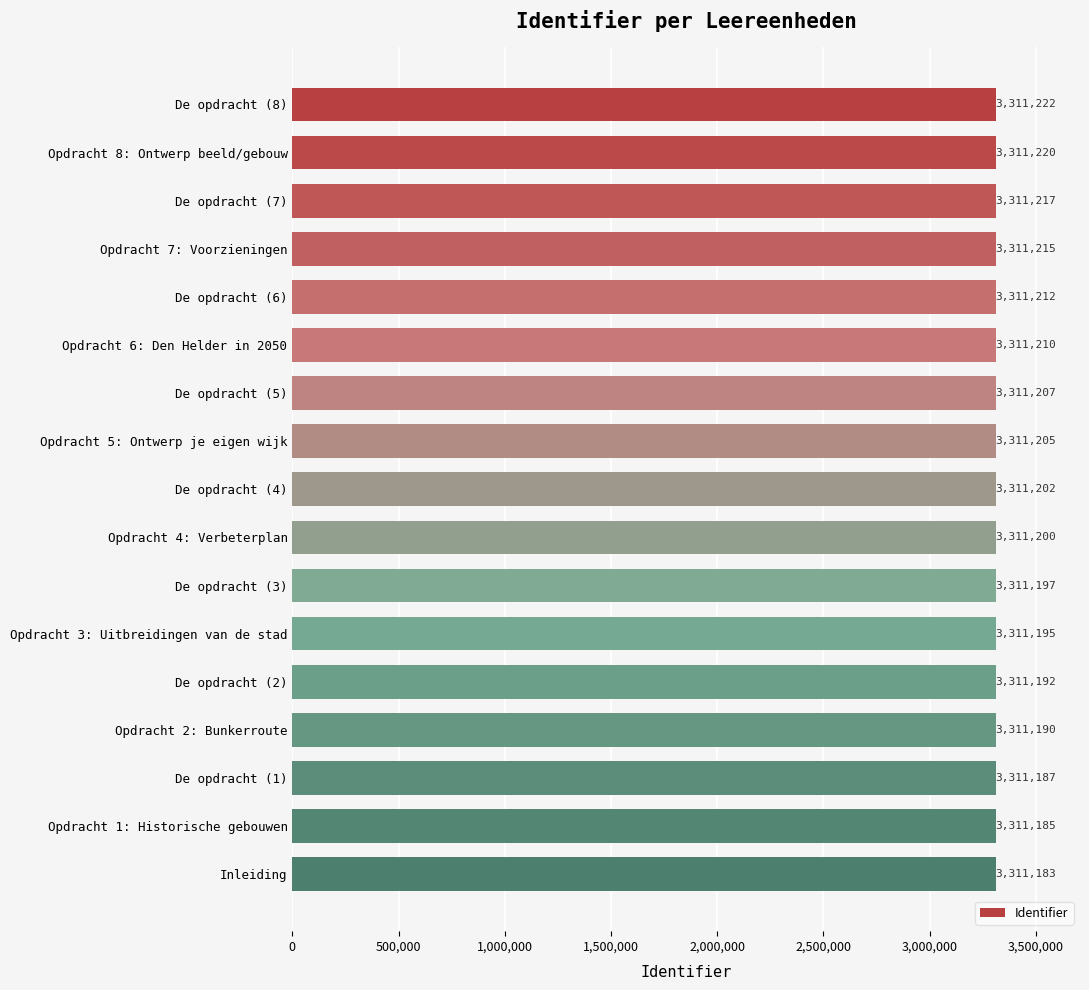

Rank the categories by value from lowest to highest.

Inleiding, Opdracht 1: Historische gebouwen, De opdracht (1), Opdracht 2: Bunkerroute, De opdracht (2), Opdracht 3: Uitbreidingen van de stad, De opdracht (3), Opdracht 4: Verbeterplan, De opdracht (4), Opdracht 5: Ontwerp je eigen wijk, De opdracht (5), Opdracht 6: Den Helder in 2050, De opdracht (6), Opdracht 7: Voorzieningen, De opdracht (7), Opdracht 8: Ontwerp beeld/gebouw, De opdracht (8)